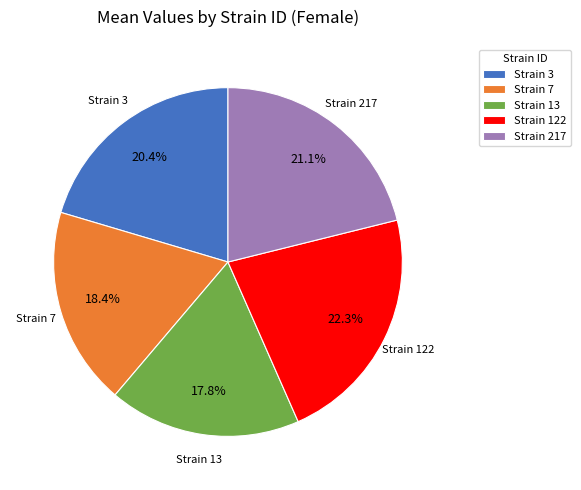

Which slice is the smallest?

Strain 13